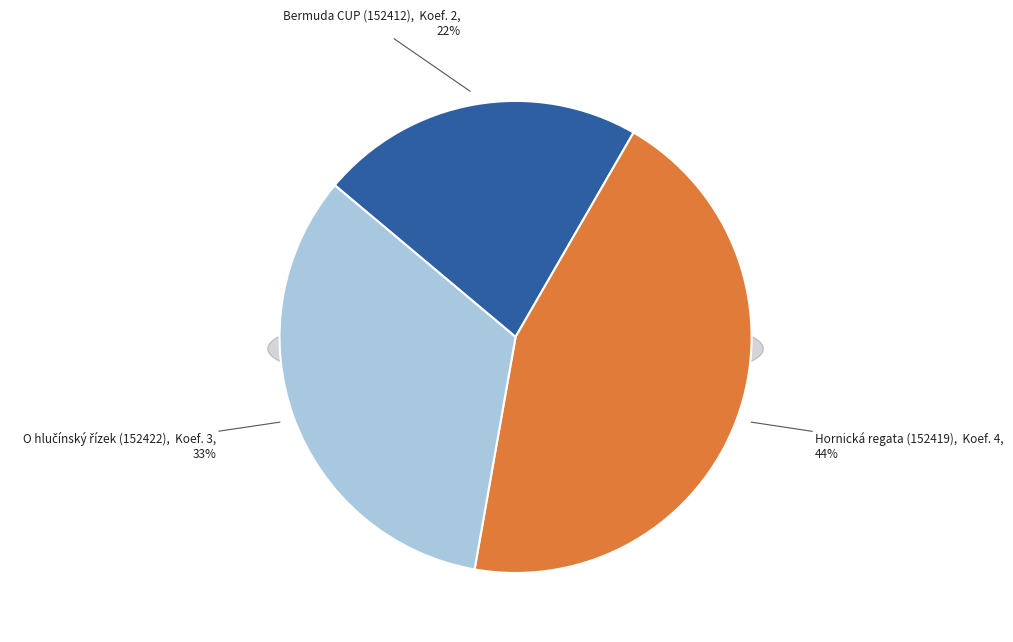

What is the change in value from Bermuda CUP (152412) to Hornická regata (152419)?

+2